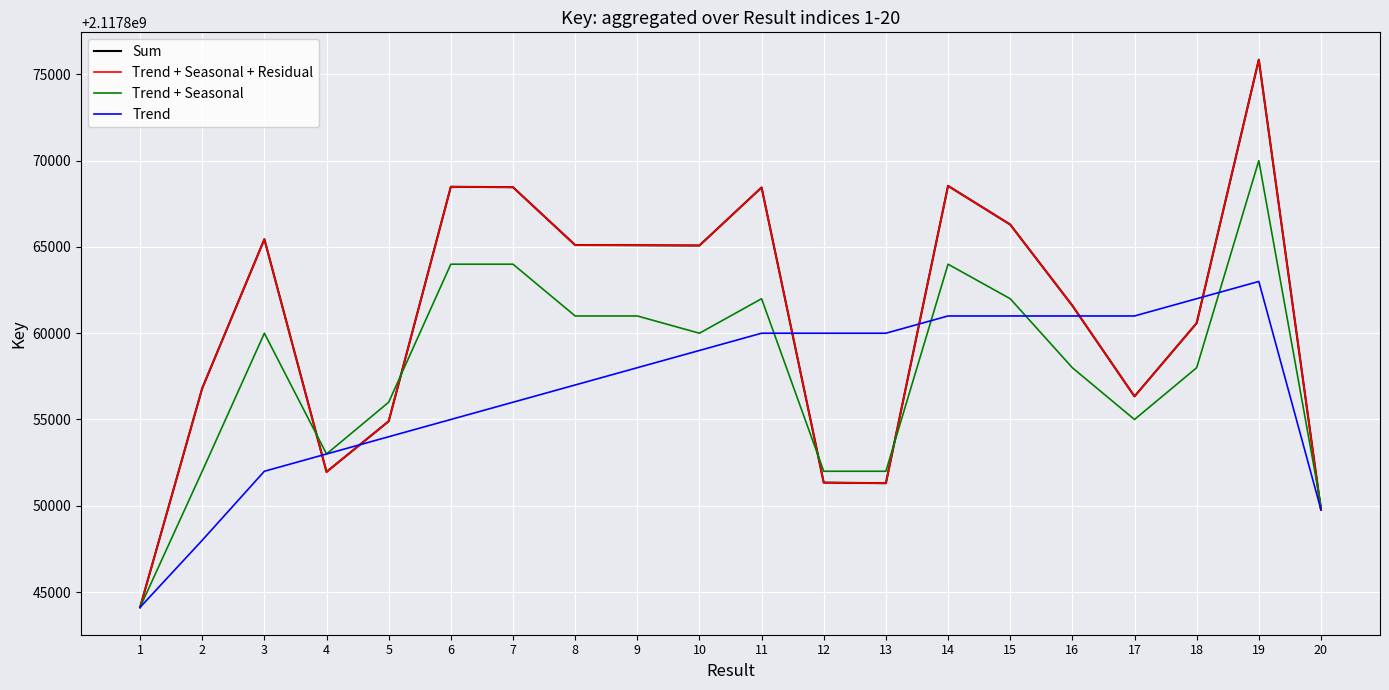

How many interior local peaks does the Trend + Seasonal + Residual series have?

5